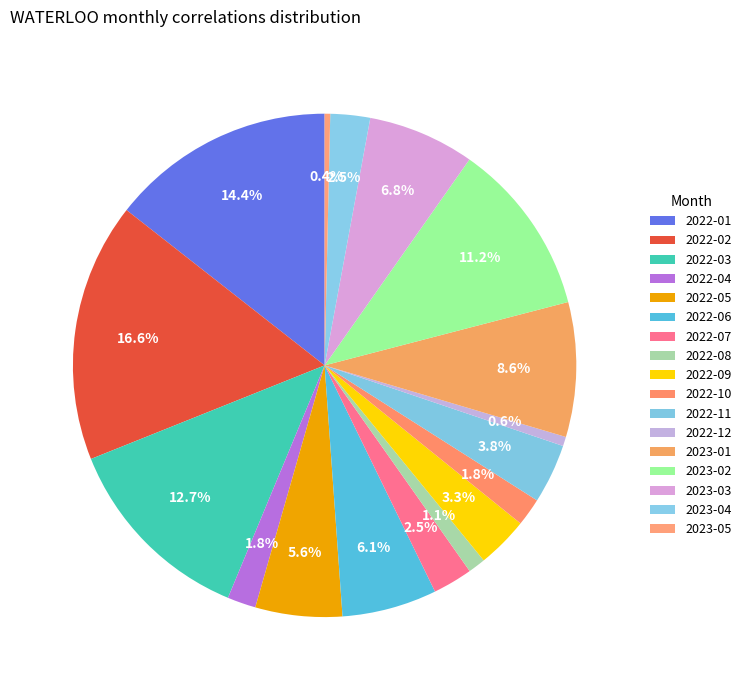

What is the change in value from 2022-04 to 2022-10?

-1